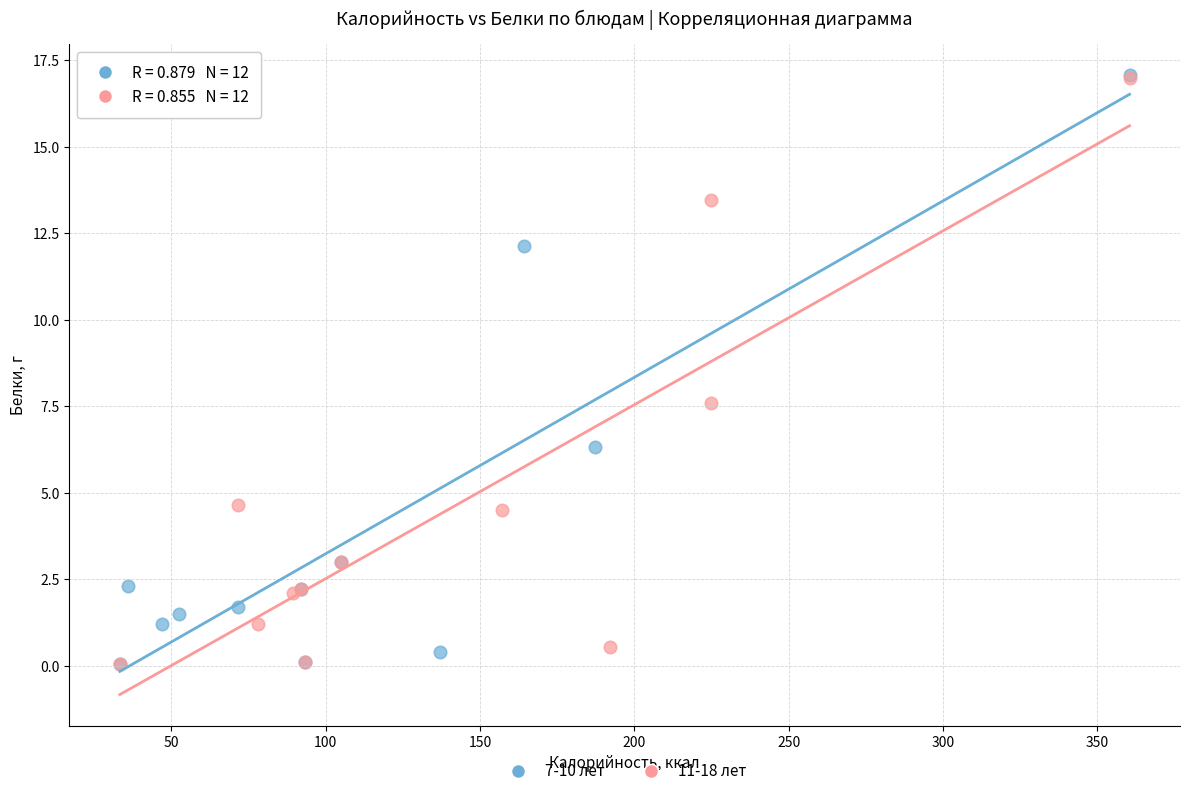

Which series has the widest spread of Y values?

7-10 лет